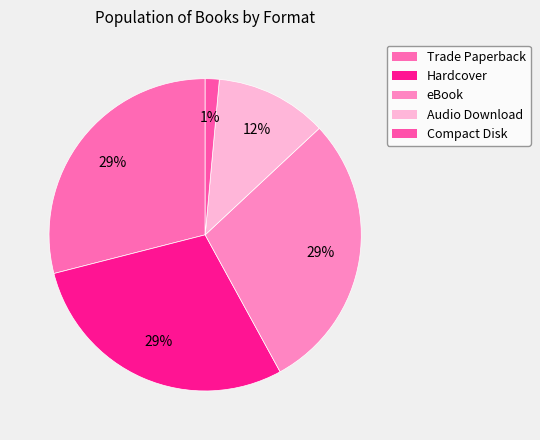

How many segments does this pie chart have?

5